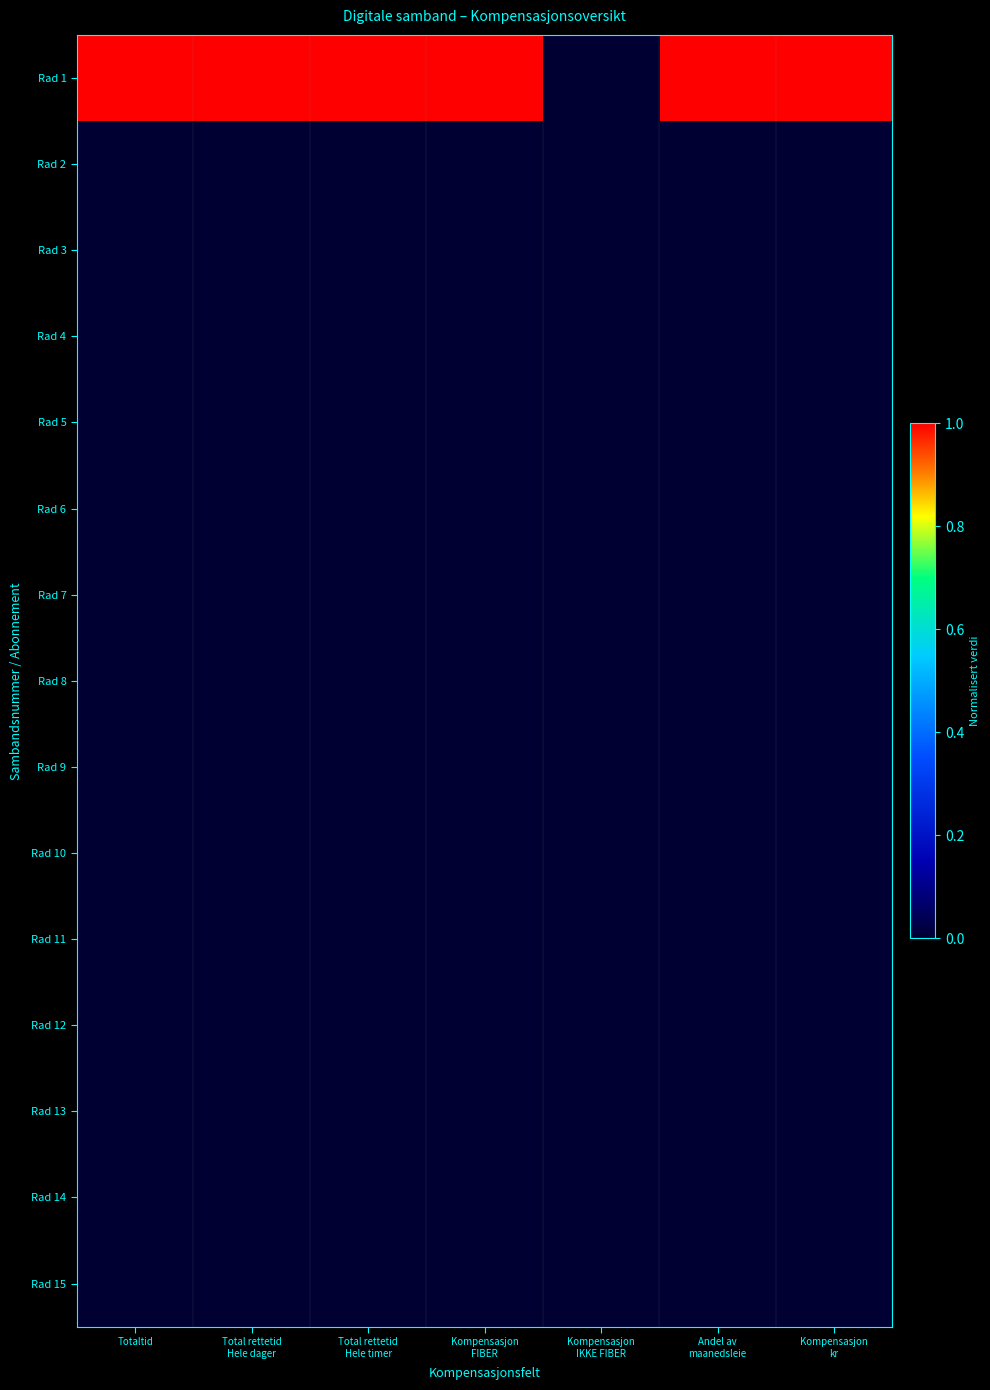

Reading left to right, list all the values displayed in this chart.

Rad 1: Totaltid=1	Total rettetid
Hele dager=1	Total rettetid
Hele timer=1	Kompensasjon
FIBER=1	Kompensasjon
IKKE FIBER=0	Andel av
maanedsleie=1	Kompensasjon
kr=1
Rad 2: Totaltid=0	Total rettetid
Hele dager=0	Total rettetid
Hele timer=0	Kompensasjon
FIBER=0	Kompensasjon
IKKE FIBER=0	Andel av
maanedsleie=0	Kompensasjon
kr=0
Rad 3: Totaltid=0	Total rettetid
Hele dager=0	Total rettetid
Hele timer=0	Kompensasjon
FIBER=0	Kompensasjon
IKKE FIBER=0	Andel av
maanedsleie=0	Kompensasjon
kr=0
Rad 4: Totaltid=0	Total rettetid
Hele dager=0	Total rettetid
Hele timer=0	Kompensasjon
FIBER=0	Kompensasjon
IKKE FIBER=0	Andel av
maanedsleie=0	Kompensasjon
kr=0
Rad 5: Totaltid=0	Total rettetid
Hele dager=0	Total rettetid
Hele timer=0	Kompensasjon
FIBER=0	Kompensasjon
IKKE FIBER=0	Andel av
maanedsleie=0	Kompensasjon
kr=0
Rad 6: Totaltid=0	Total rettetid
Hele dager=0	Total rettetid
Hele timer=0	Kompensasjon
FIBER=0	Kompensasjon
IKKE FIBER=0	Andel av
maanedsleie=0	Kompensasjon
kr=0
Rad 7: Totaltid=0	Total rettetid
Hele dager=0	Total rettetid
Hele timer=0	Kompensasjon
FIBER=0	Kompensasjon
IKKE FIBER=0	Andel av
maanedsleie=0	Kompensasjon
kr=0
Rad 8: Totaltid=0	Total rettetid
Hele dager=0	Total rettetid
Hele timer=0	Kompensasjon
FIBER=0	Kompensasjon
IKKE FIBER=0	Andel av
maanedsleie=0	Kompensasjon
kr=0
Rad 9: Totaltid=0	Total rettetid
Hele dager=0	Total rettetid
Hele timer=0	Kompensasjon
FIBER=0	Kompensasjon
IKKE FIBER=0	Andel av
maanedsleie=0	Kompensasjon
kr=0
Rad 10: Totaltid=0	Total rettetid
Hele dager=0	Total rettetid
Hele timer=0	Kompensasjon
FIBER=0	Kompensasjon
IKKE FIBER=0	Andel av
maanedsleie=0	Kompensasjon
kr=0
Rad 11: Totaltid=0	Total rettetid
Hele dager=0	Total rettetid
Hele timer=0	Kompensasjon
FIBER=0	Kompensasjon
IKKE FIBER=0	Andel av
maanedsleie=0	Kompensasjon
kr=0
Rad 12: Totaltid=0	Total rettetid
Hele dager=0	Total rettetid
Hele timer=0	Kompensasjon
FIBER=0	Kompensasjon
IKKE FIBER=0	Andel av
maanedsleie=0	Kompensasjon
kr=0
Rad 13: Totaltid=0	Total rettetid
Hele dager=0	Total rettetid
Hele timer=0	Kompensasjon
FIBER=0	Kompensasjon
IKKE FIBER=0	Andel av
maanedsleie=0	Kompensasjon
kr=0
Rad 14: Totaltid=0	Total rettetid
Hele dager=0	Total rettetid
Hele timer=0	Kompensasjon
FIBER=0	Kompensasjon
IKKE FIBER=0	Andel av
maanedsleie=0	Kompensasjon
kr=0
Rad 15: Totaltid=0	Total rettetid
Hele dager=0	Total rettetid
Hele timer=0	Kompensasjon
FIBER=0	Kompensasjon
IKKE FIBER=0	Andel av
maanedsleie=0	Kompensasjon
kr=0